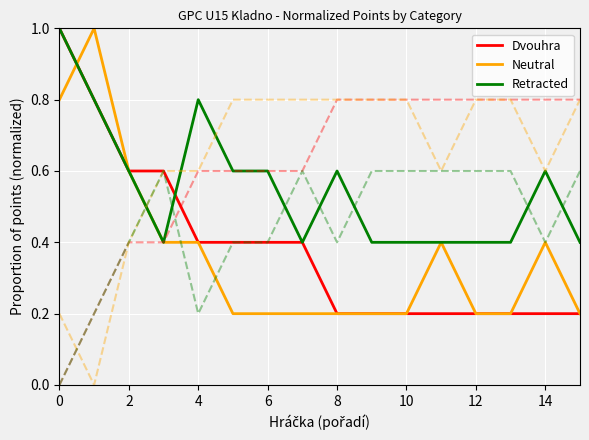

Reading right to left, transcribe all the data shown in this chart.

Dvouhra: 0.2	0.2	0.2	0.2	0.2	0.2	0.2	0.2	0.4	0.4	0.4	0.4	0.6	0.6	0.8	1.0
Neutral: 0.2	0.4	0.2	0.2	0.4	0.2	0.2	0.2	0.2	0.2	0.2	0.4	0.4	0.6	1.0	0.8
Retracted: 0.4	0.6	0.4	0.4	0.4	0.4	0.4	0.6	0.4	0.6	0.6	0.8	0.4	0.6	0.8	1.0